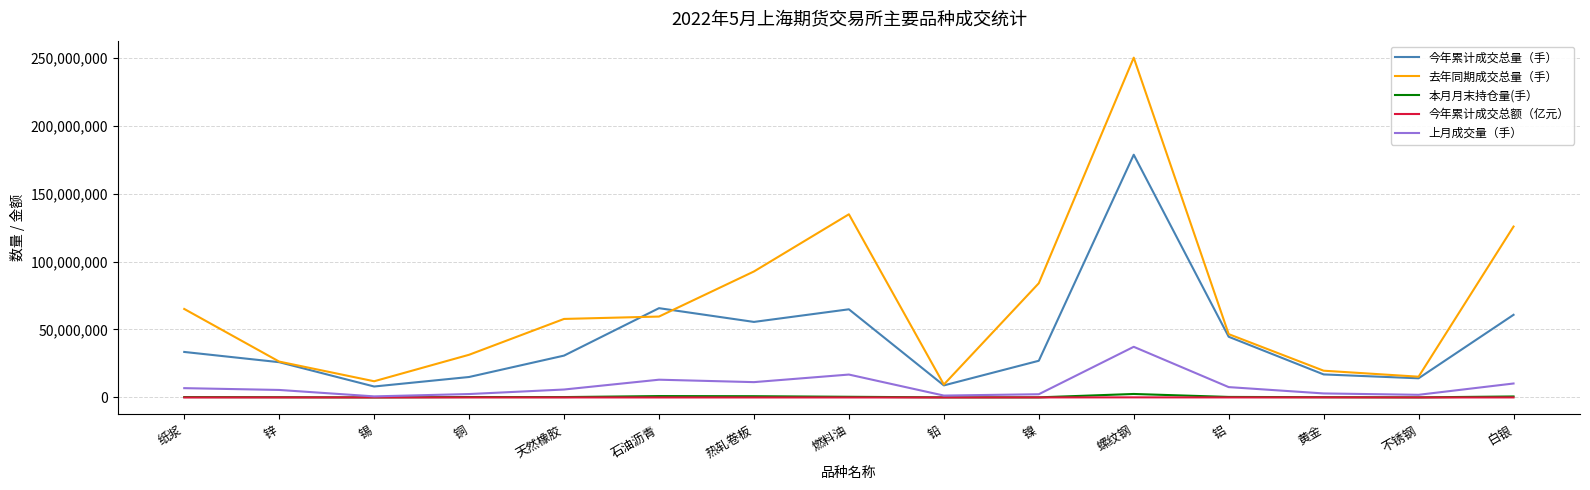

True or false: 今年累计成交总量（手） and 本月月末持仓量(手） intersect in this chart.

False